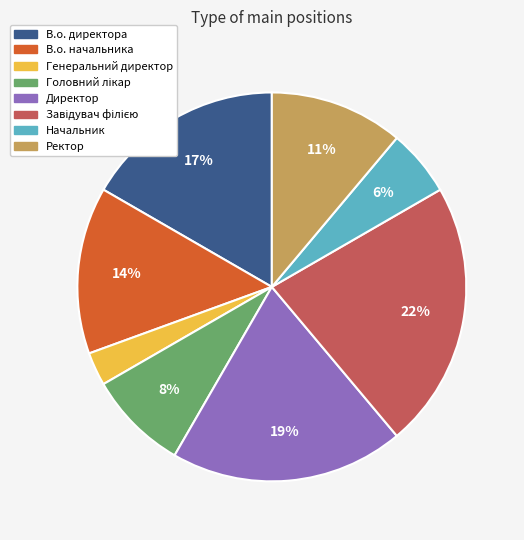

Approximately how many times larger is the value at Ректор compared to В.о. начальника?

0.8